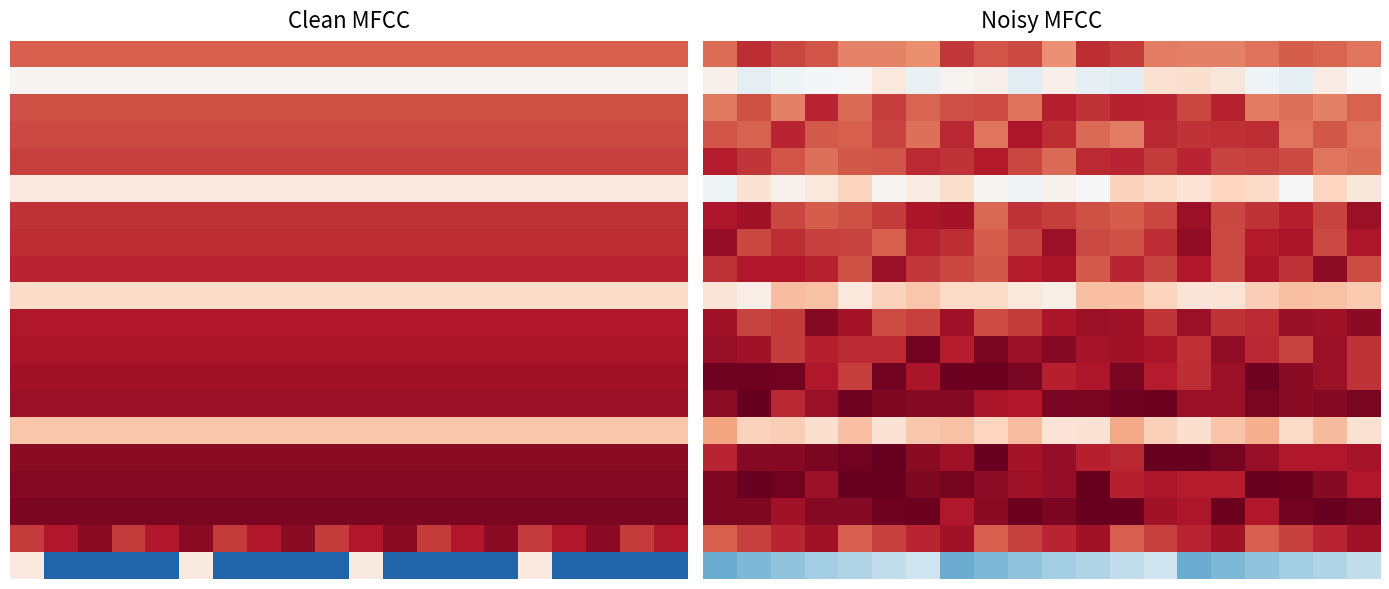

What is the total value across all series at 10?

11.8